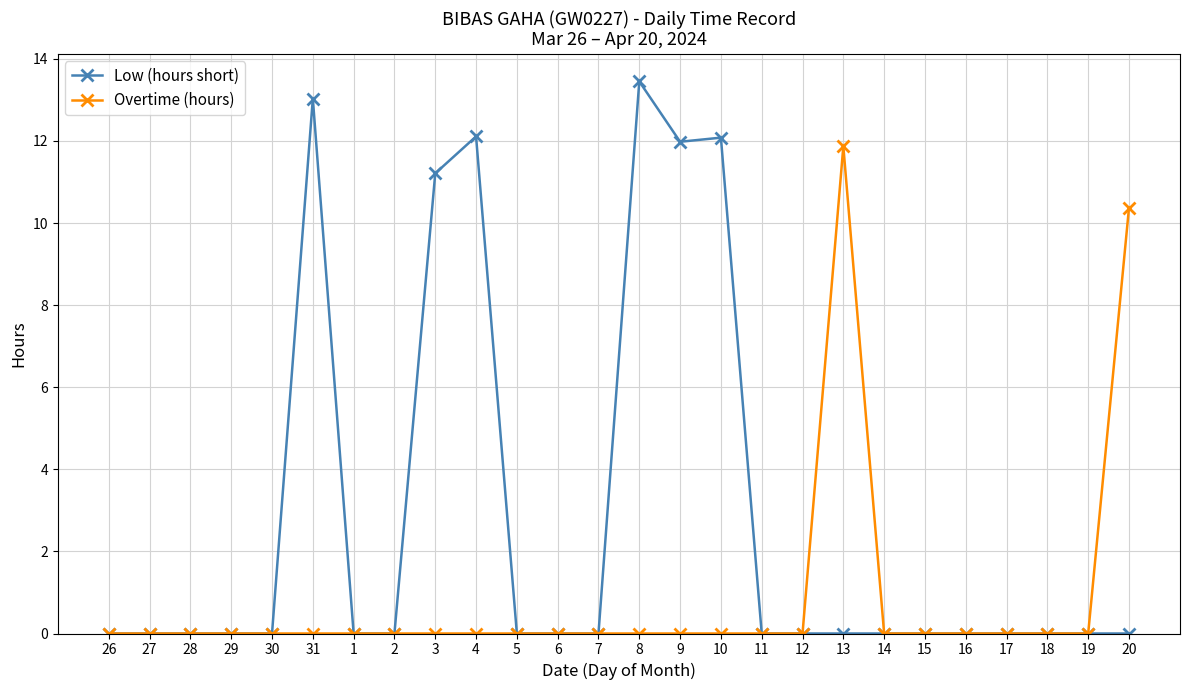

Does the chart have visible grid lines?

Yes